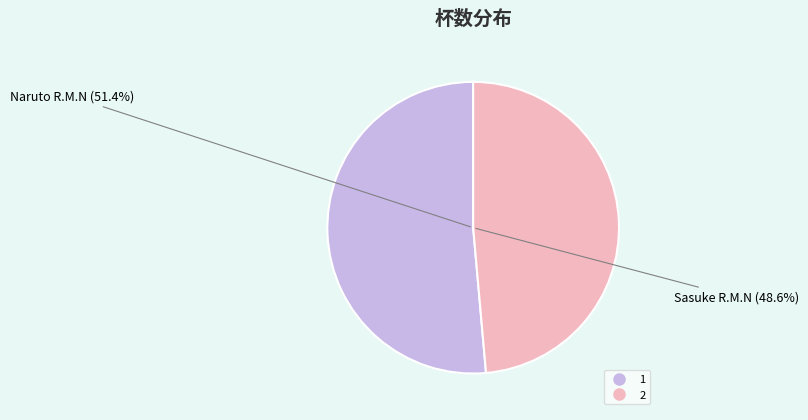

How many slices are in this pie chart?

2